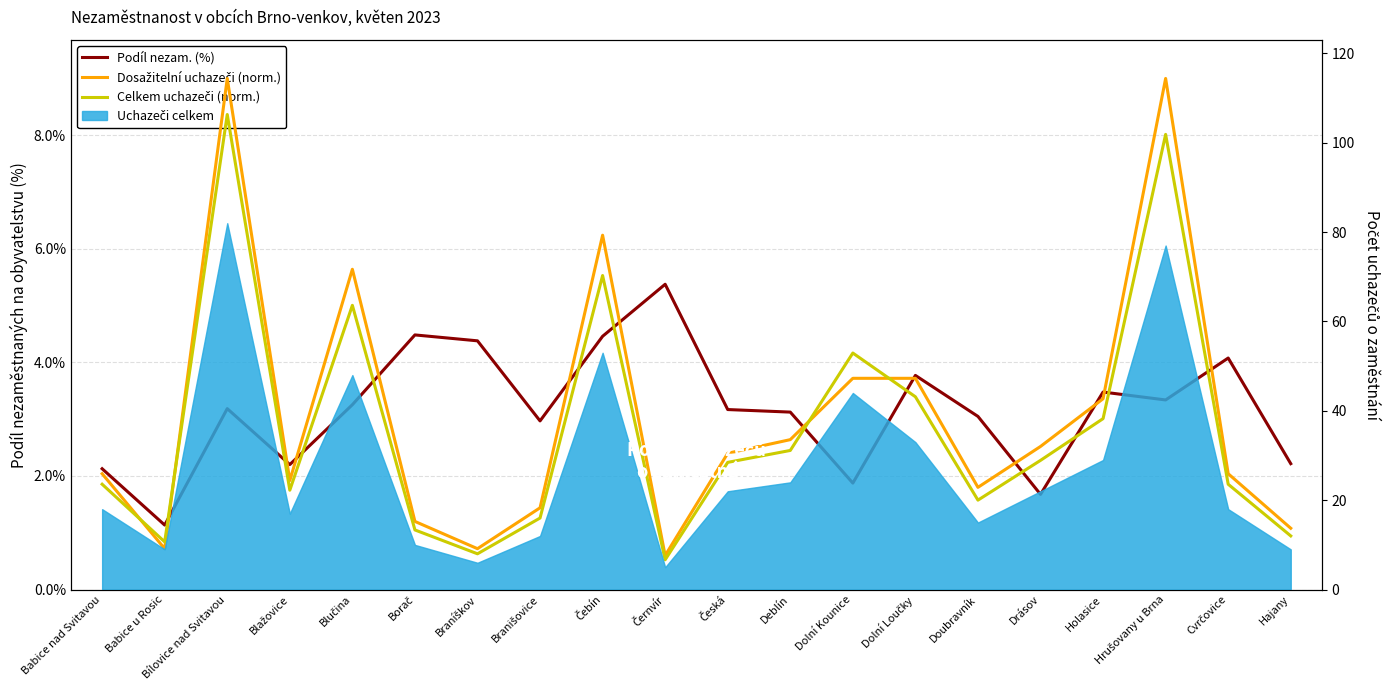

Rank the series at Blažovice from highest to lowest value.

Podíl nezam. (%), Dosažitelní uchazeči (norm.), Celkem uchazeči (norm.)